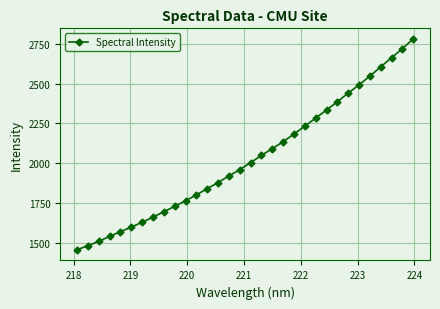

Count the number of values greater than 2003.

16